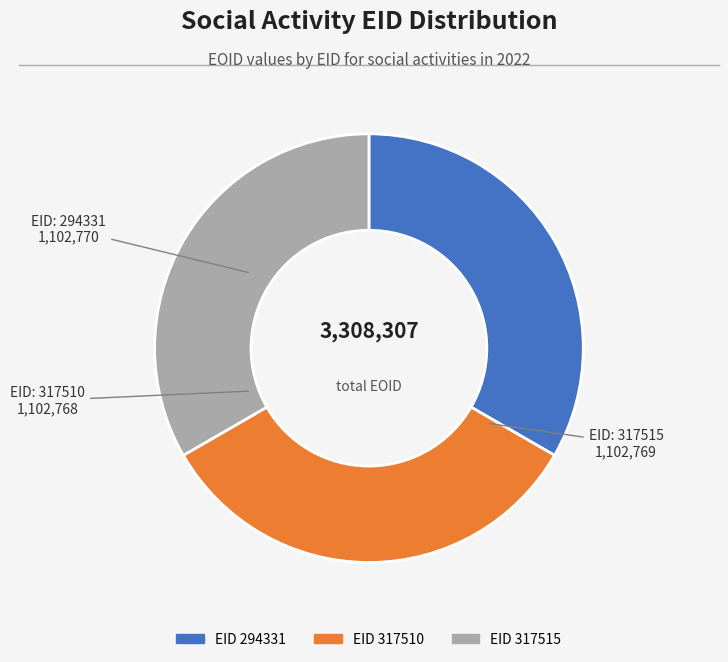

Is there a majority slice in this chart?

No